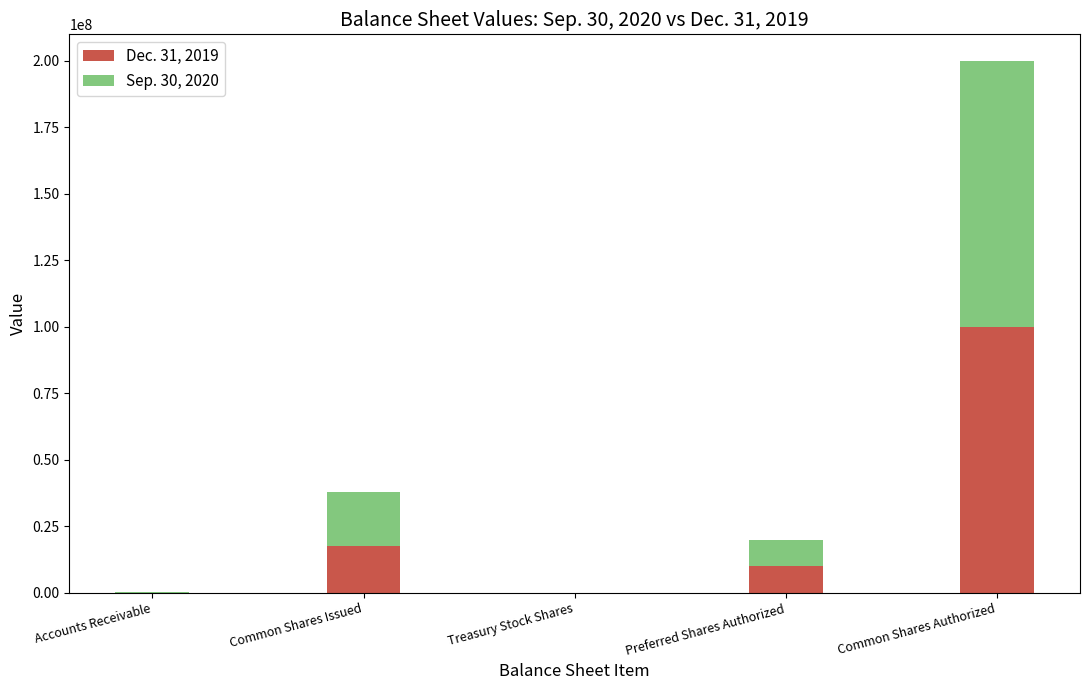

At which label does Dec. 31, 2019 reach its peak?

Common Shares Authorized